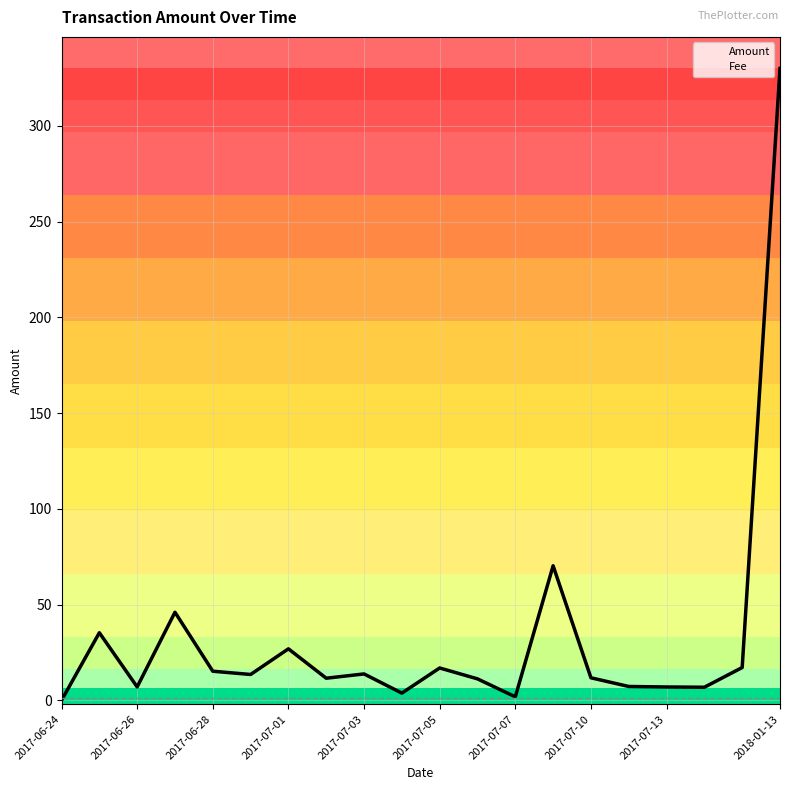

What is the highest value of the Fee series?

1.0